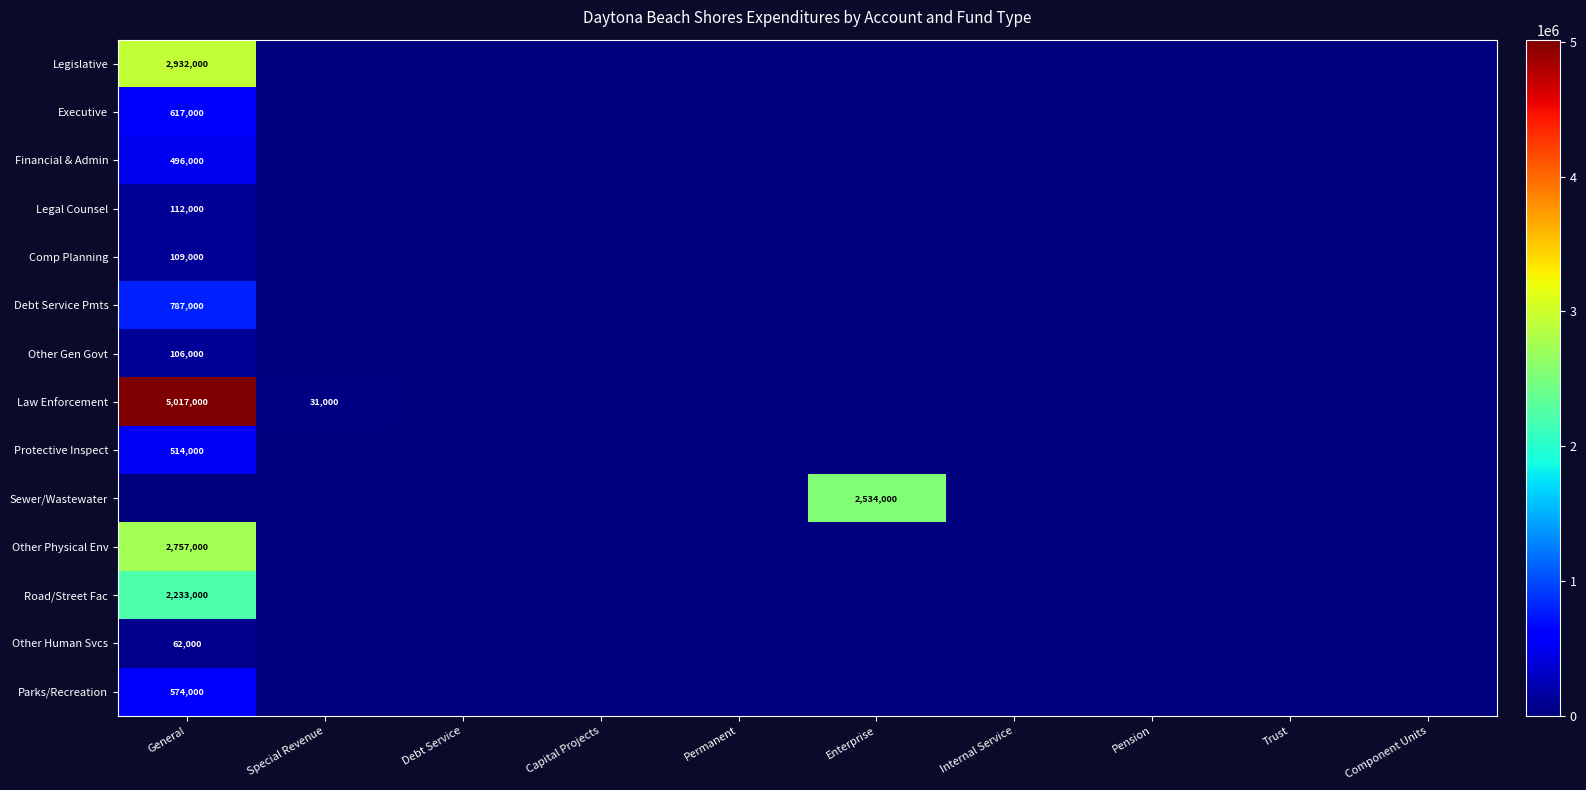

The value of Comp Planning at General is 46100. True or false?

False